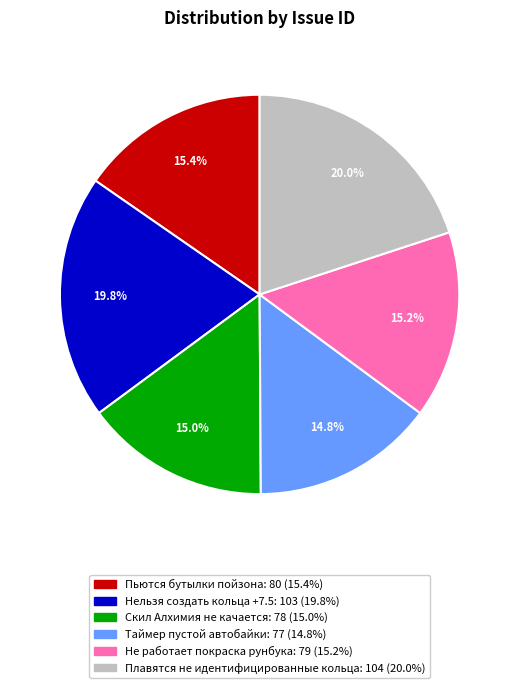

To the nearest percent, what is the average slice percentage?

17%